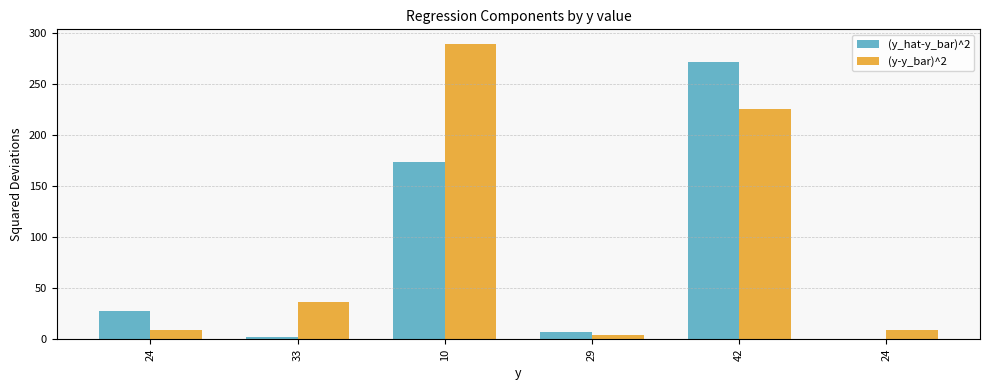

Rank the series by their maximum value, from highest to lowest.

(y-y_bar)^2, (y_hat-y_bar)^2